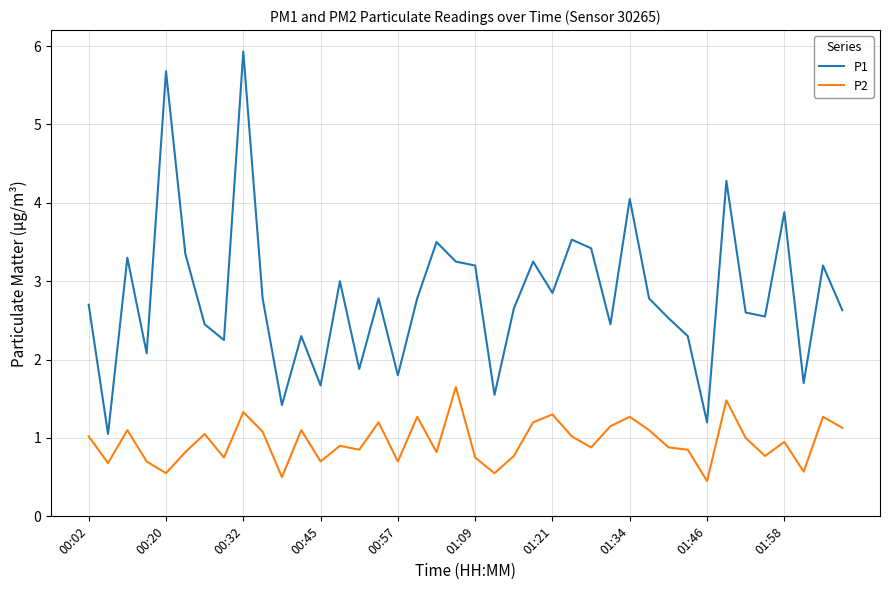

Rank the series by their maximum value, from highest to lowest.

P1, P2